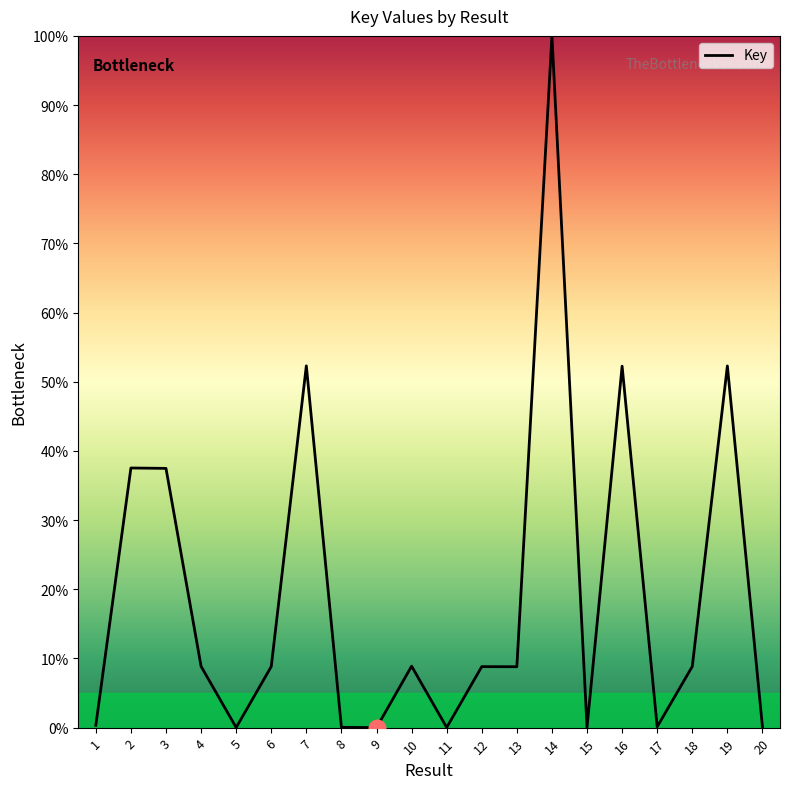

Which category has the highest value across all series?

14